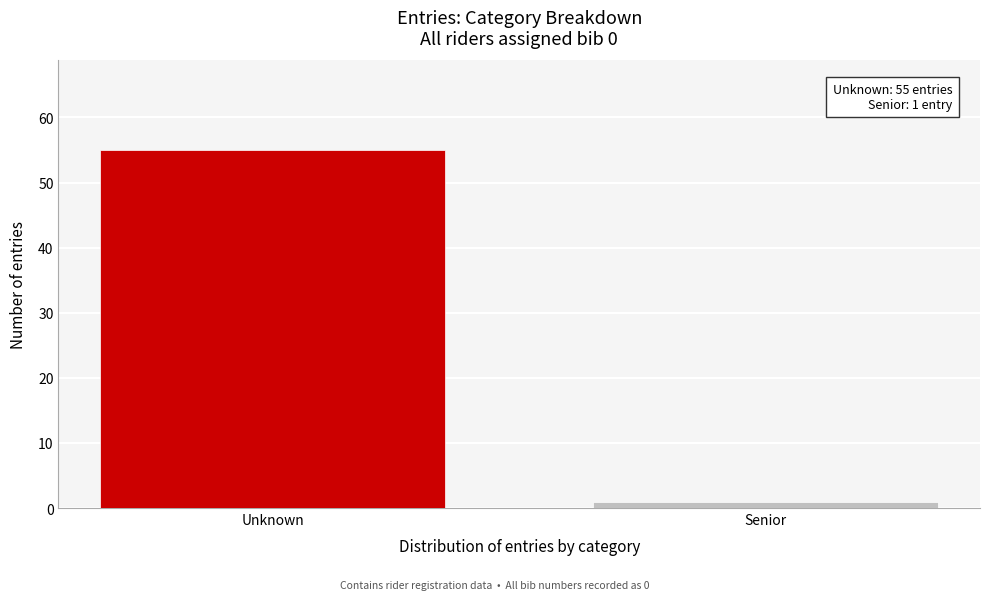

Reading right to left, extract all data points from this chart.

1	55